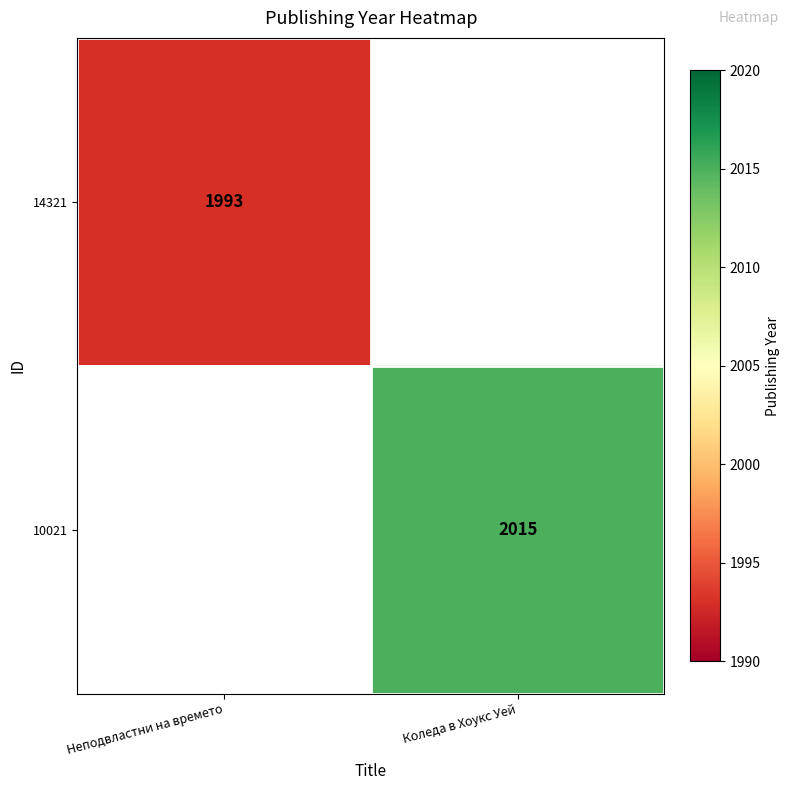

The value of 14321 at Неподвластни на времето is 3168. True or false?

False